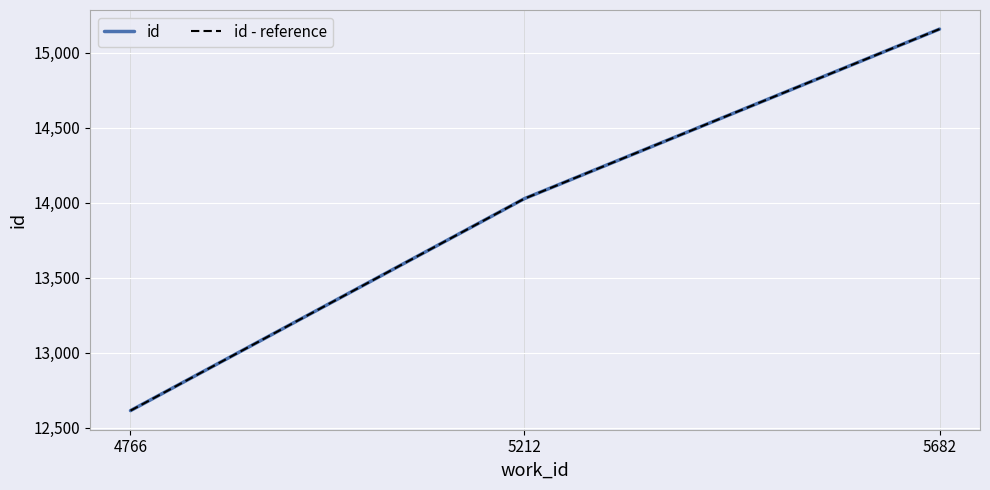

Between 5682 and 5212, which is larger?

5682